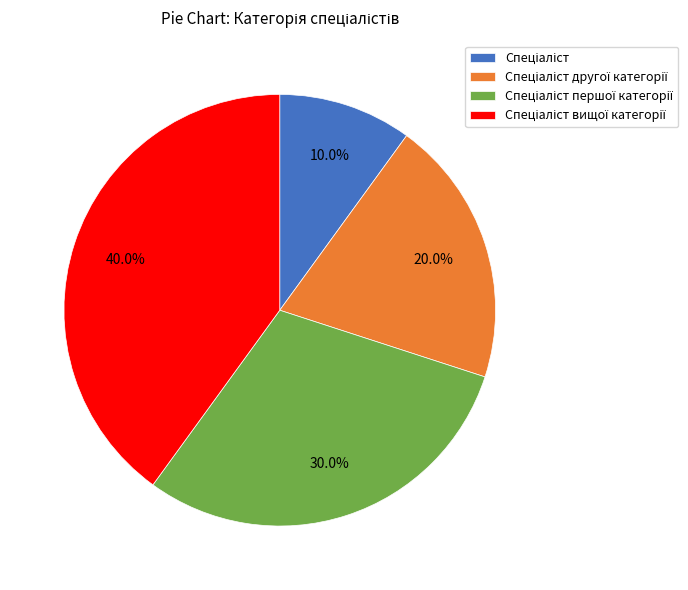

Is there a majority slice in this chart?

No